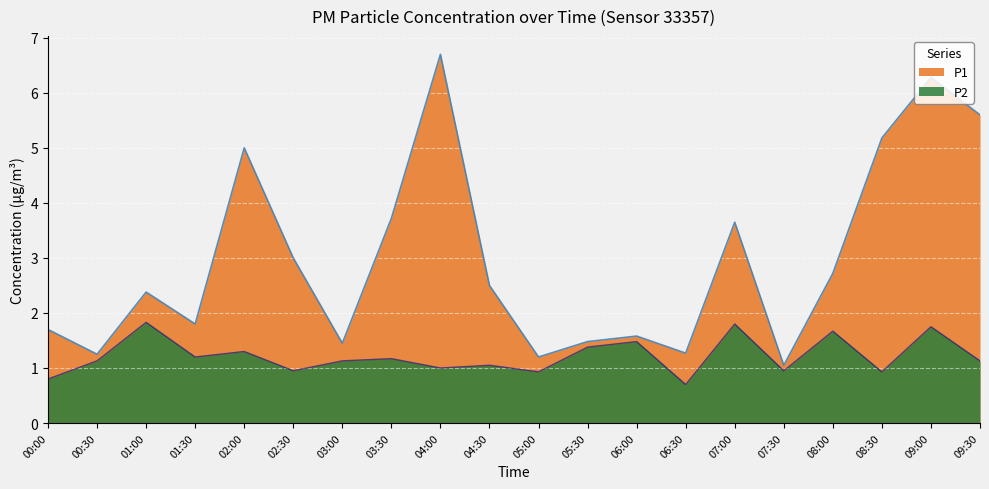

List the labels in order of P1 value, largest first.

04:00, 09:00, 09:30, 08:30, 02:00, 03:30, 07:00, 02:30, 08:00, 04:30, 01:00, 01:30, 00:00, 06:00, 05:30, 03:00, 06:30, 00:30, 05:00, 07:30